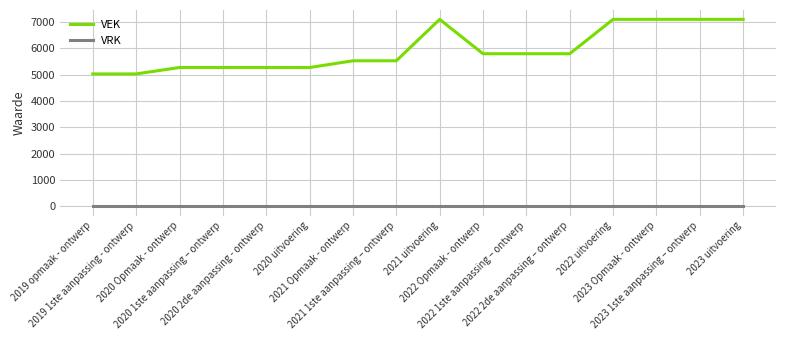

What is the maximum value shown in the chart?

7097